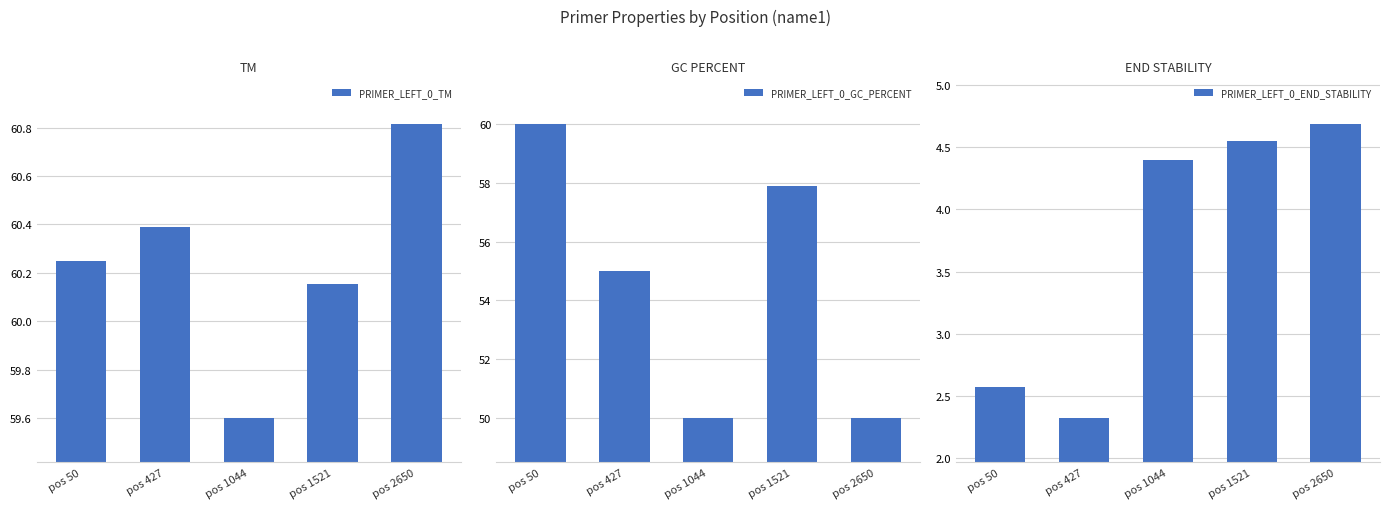

How many distinct data groups are displayed?

3